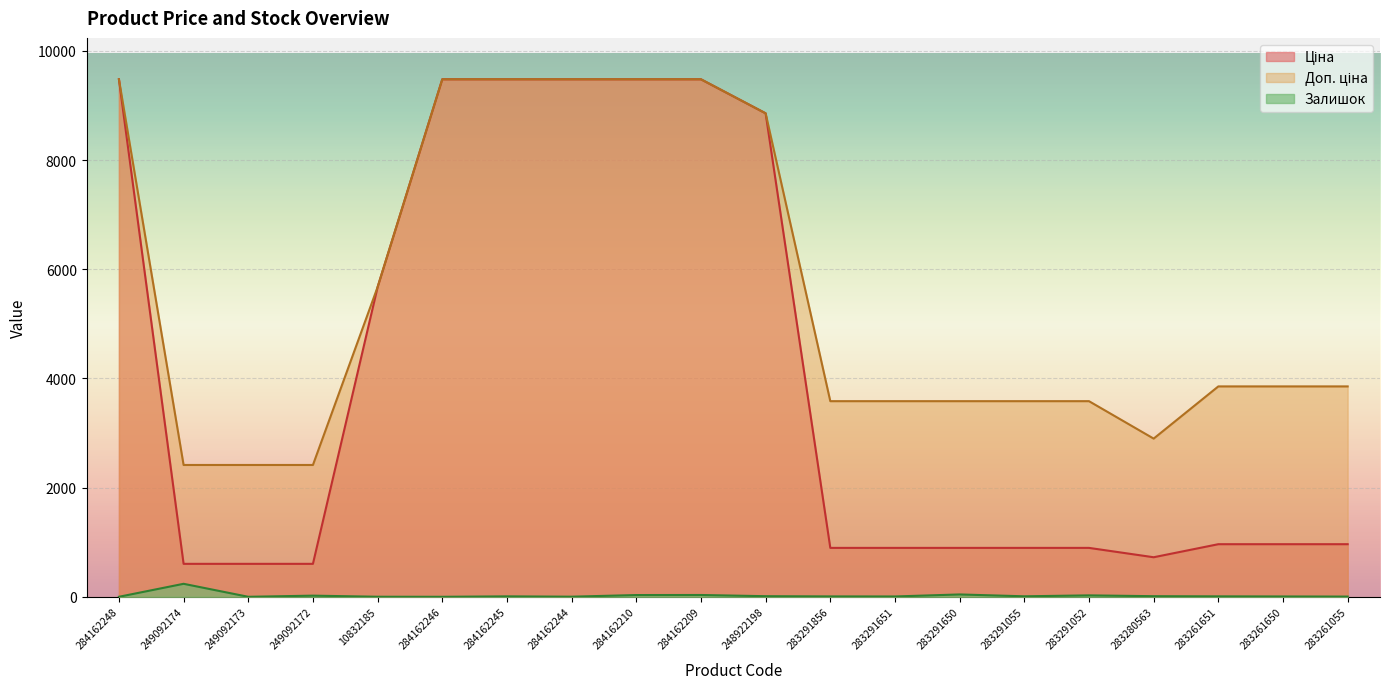

How many values in Залишок are above zero?

17